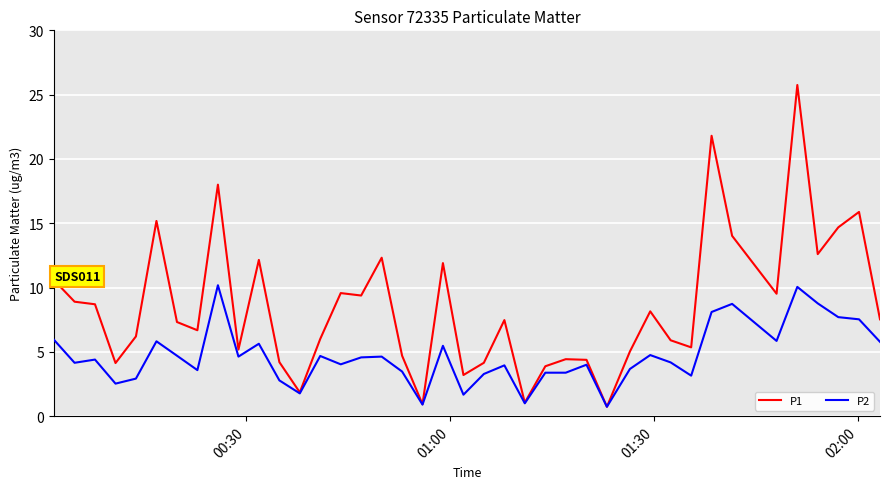

What is the smallest value displayed?

0.7